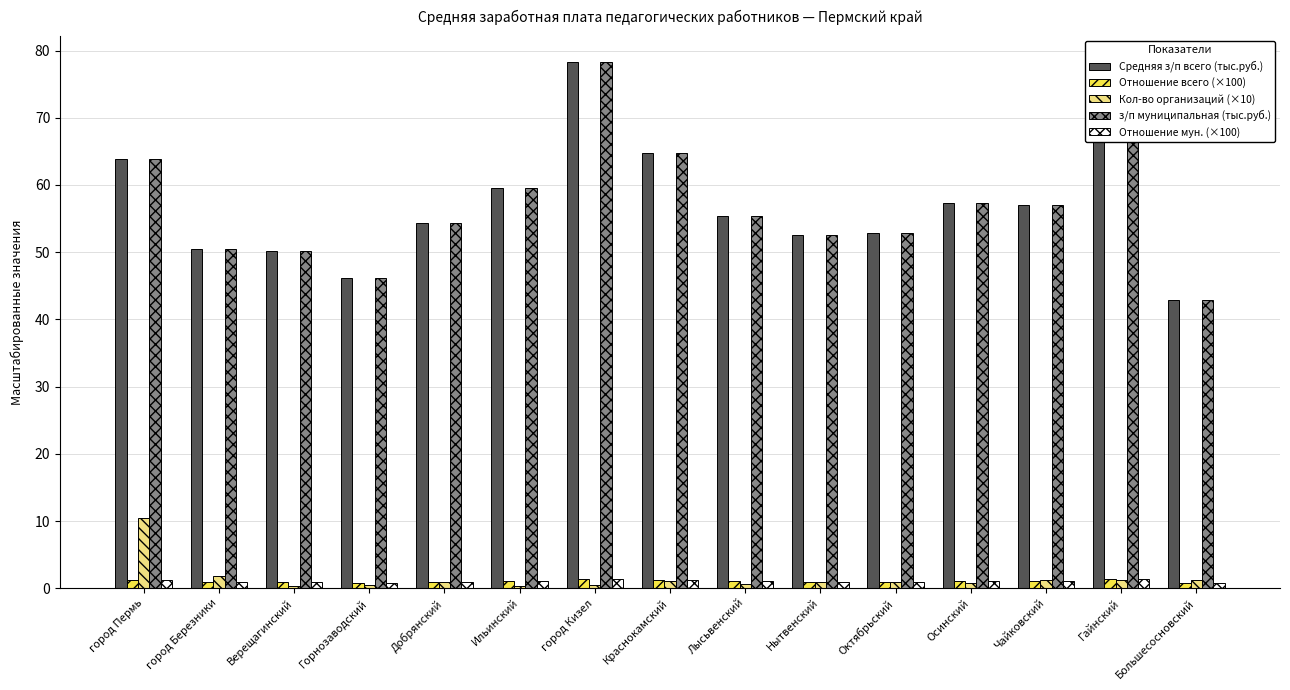

What is the difference between the second highest and second lowest values in the з/п муниципальная (тыс.руб.) series?

28.1